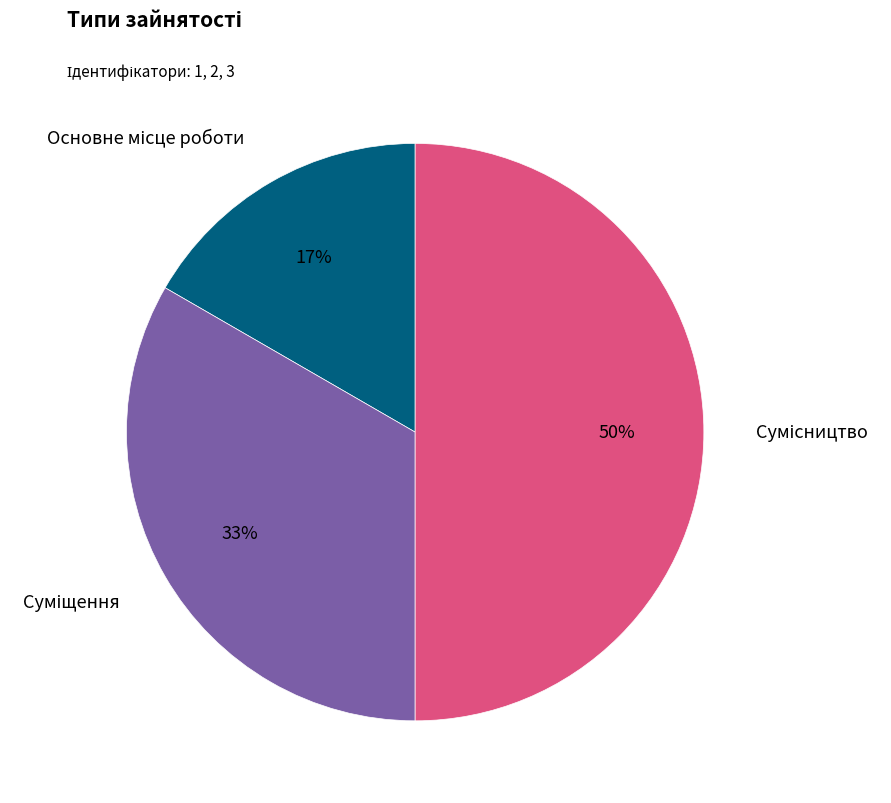

To the nearest percent, what is the difference between the largest and smallest slice percentages?

33%